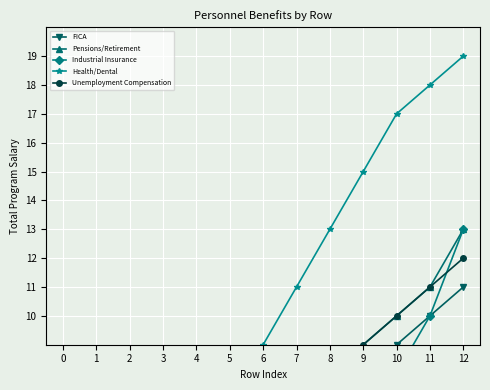

What is the value of the Health/Dental point at the 9th from the left?

13